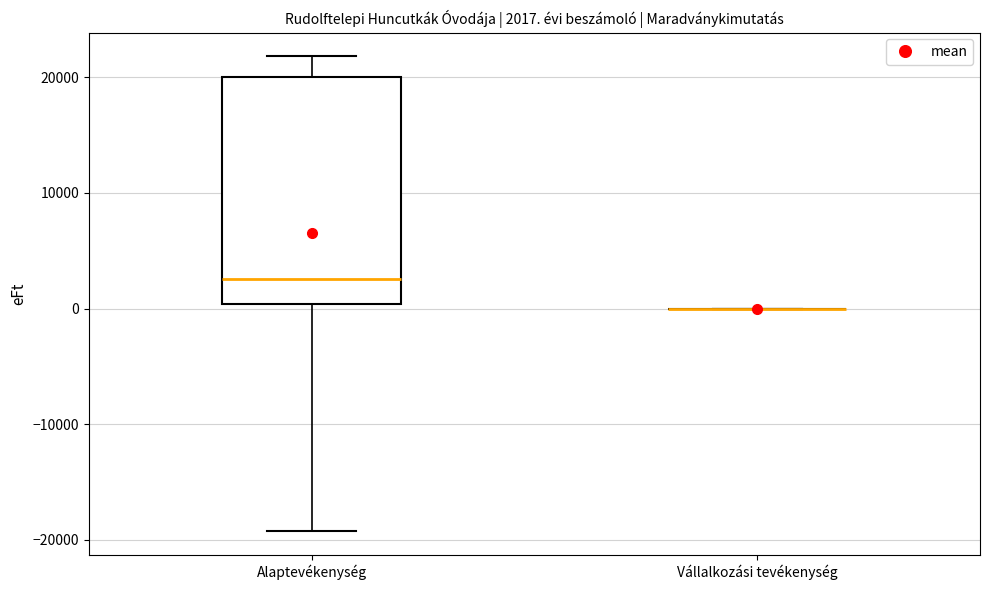

Which box is the tallest, from its lower edge to its upper edge?

Alaptevékenység